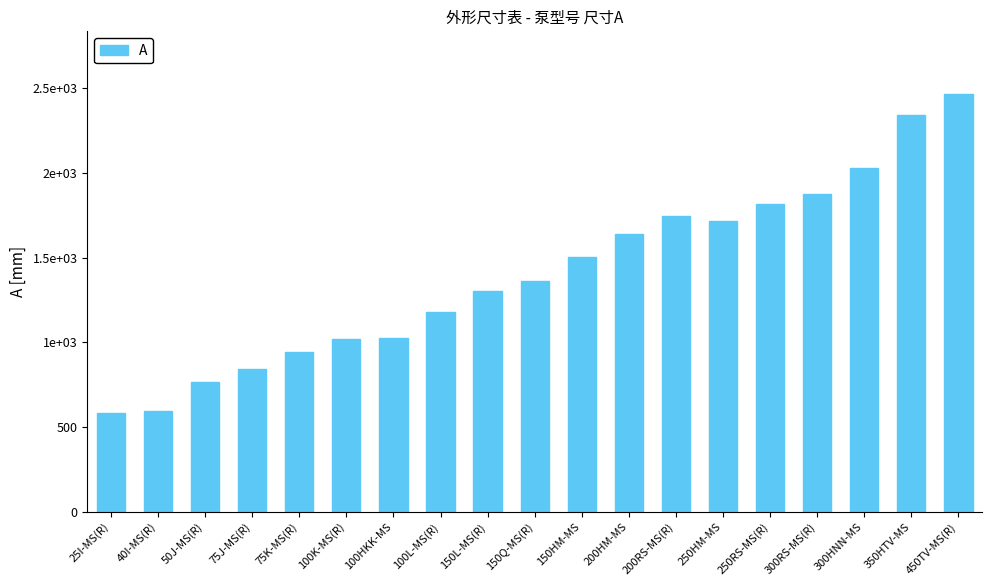

Does the chart contain any negative values?

No